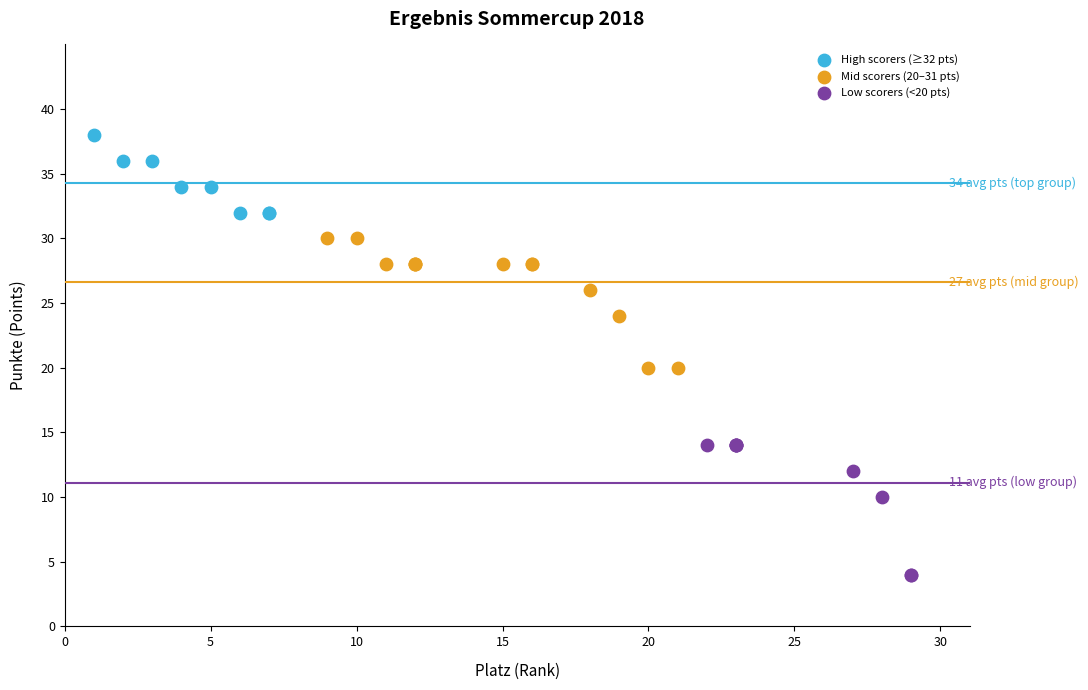

Which series reaches the minimum Y coordinate?

Low scorers (<20 pts)